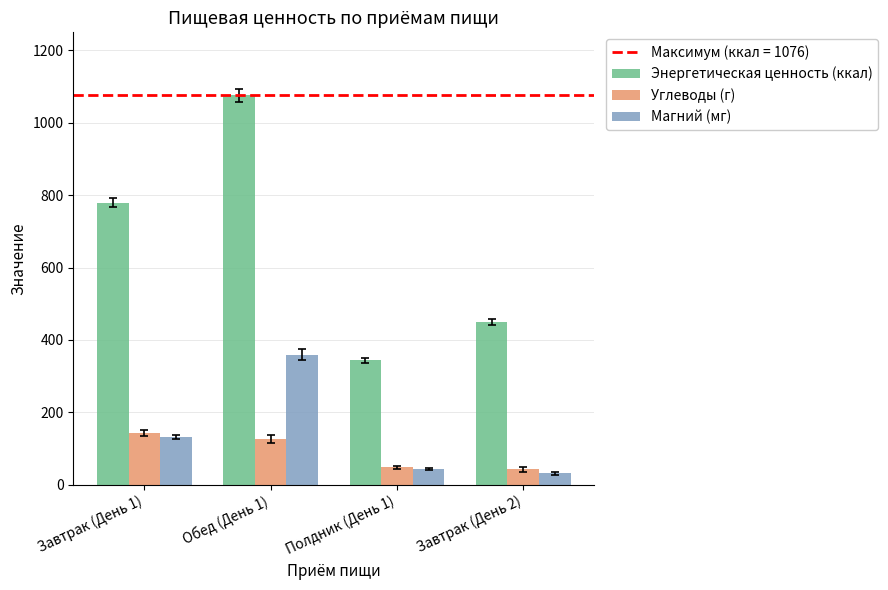

What is the smallest value displayed?

31.2